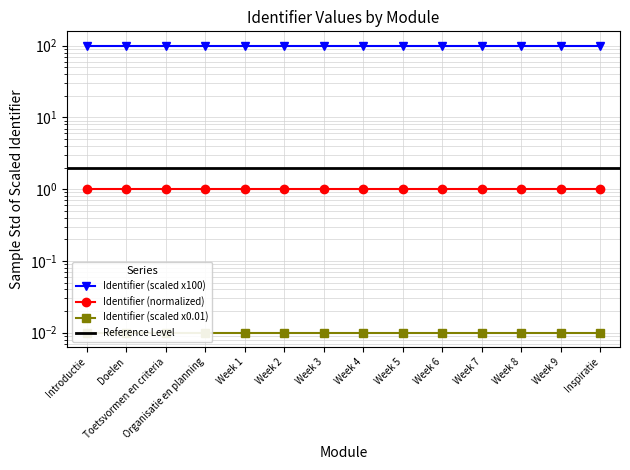

List the labels in order of value, smallest first.

Introductie, Doelen, Toetsvormen en criteria, Organisatie en planning, Week 1, Week 2, Week 3, Week 4, Week 5, Week 6, Week 7, Week 8, Week 9, Inspiratie